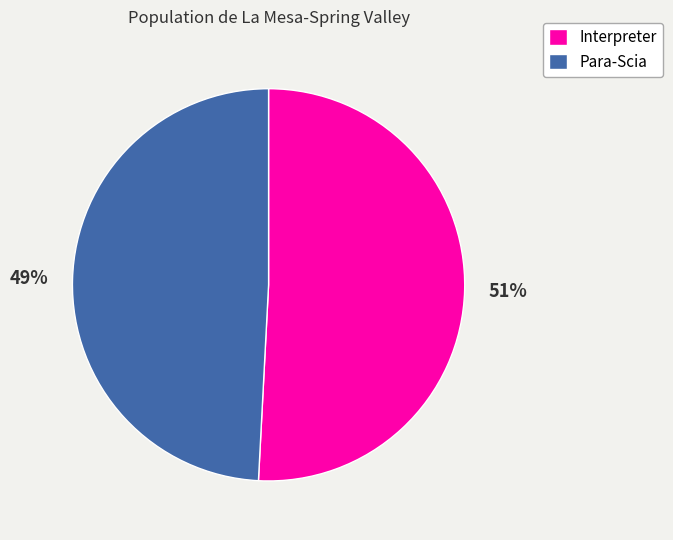

Combined, do Interpreter and Para-Scia account for over 50%?

Yes